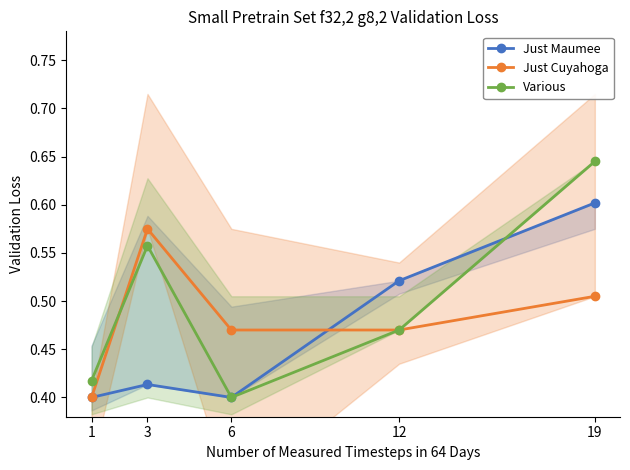

What is the difference between the highest and lowest values at 19?

0.1